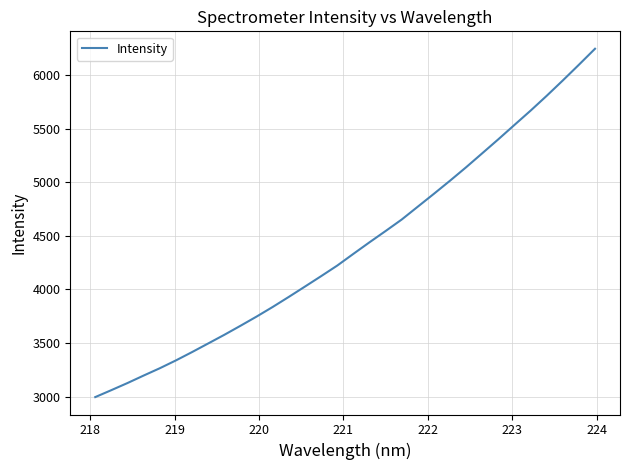

How many values exceed 4332?

16